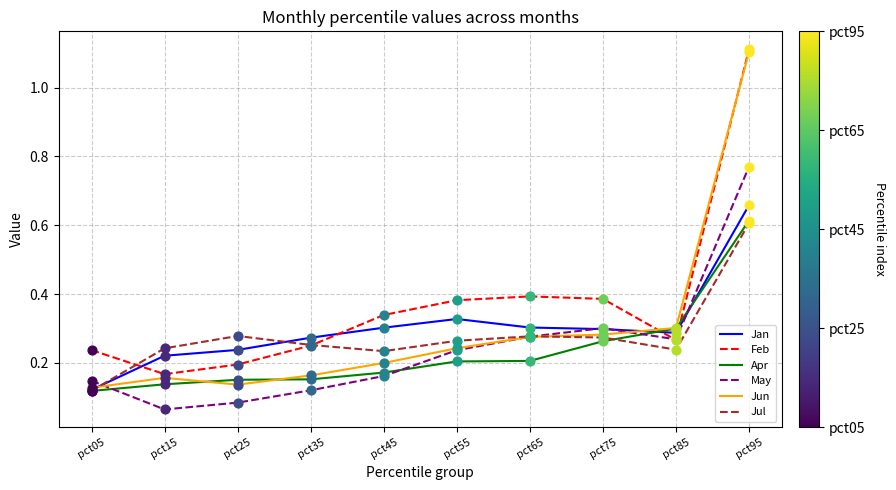

What are all the series names shown in the legend?

Jan, Feb, Apr, May, Jun, Jul